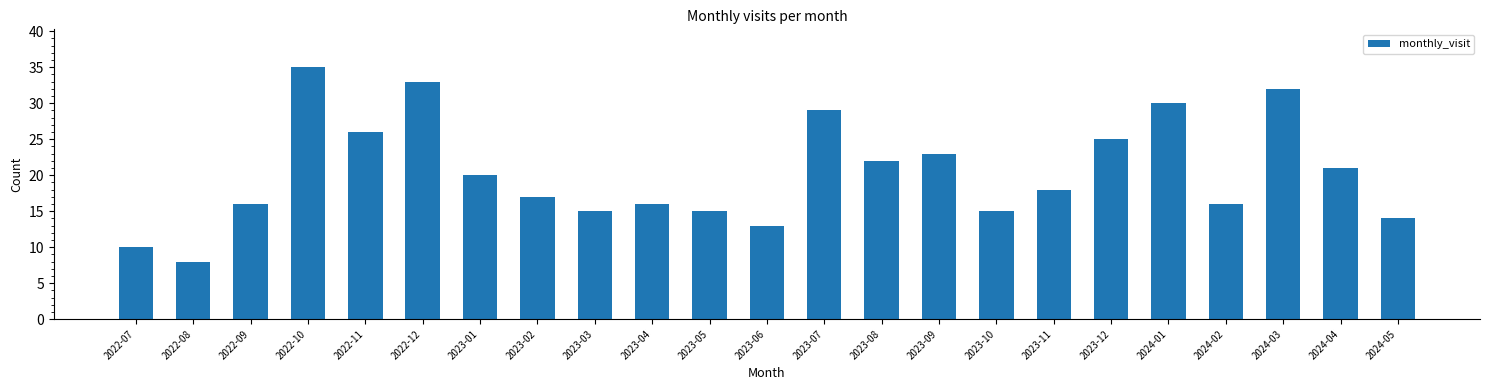

Reading left to right, list all the values displayed in this chart.

10	8	16	35	26	33	20	17	15	16	15	13	29	22	23	15	18	25	30	16	32	21	14